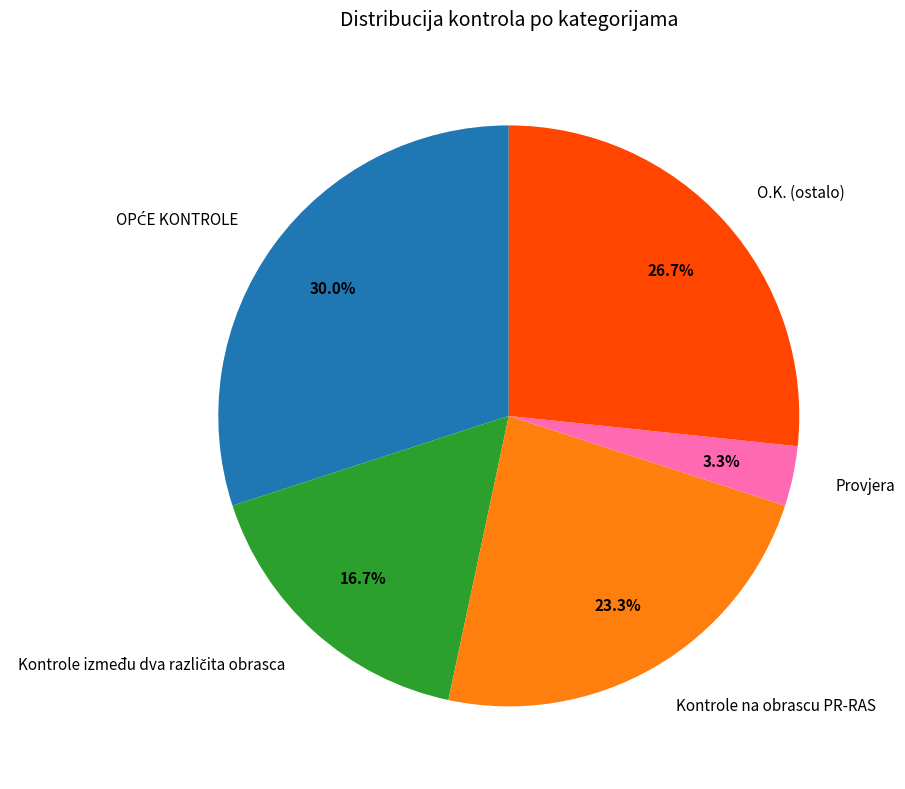

Is there any slice that represents more than half of the pie?

No